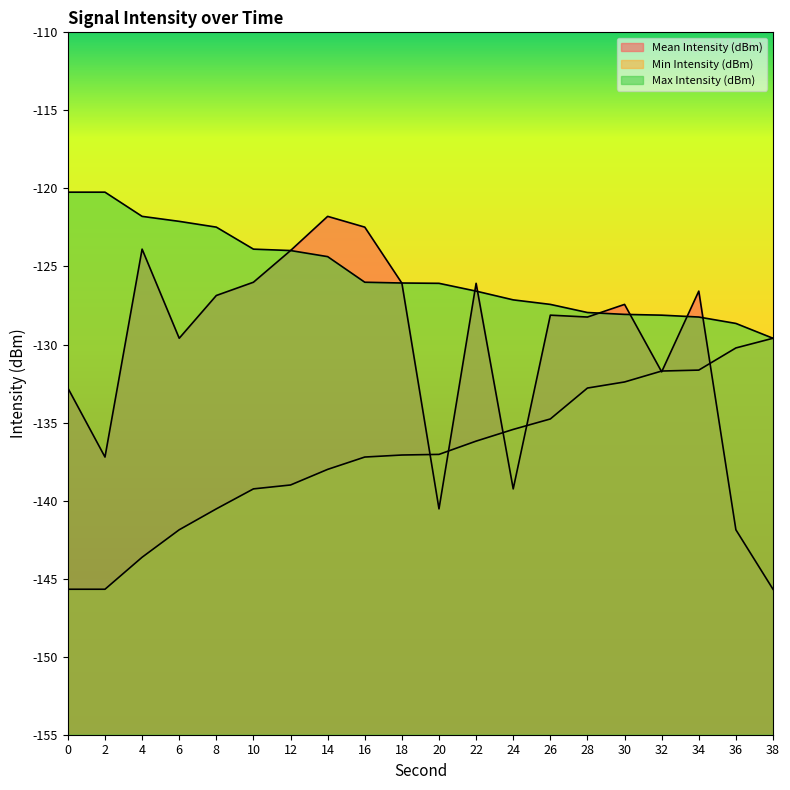

Which series ends up on top after the final intersection of Min Intensity (dBm) and Mean Intensity (dBm)?

Min Intensity (dBm)